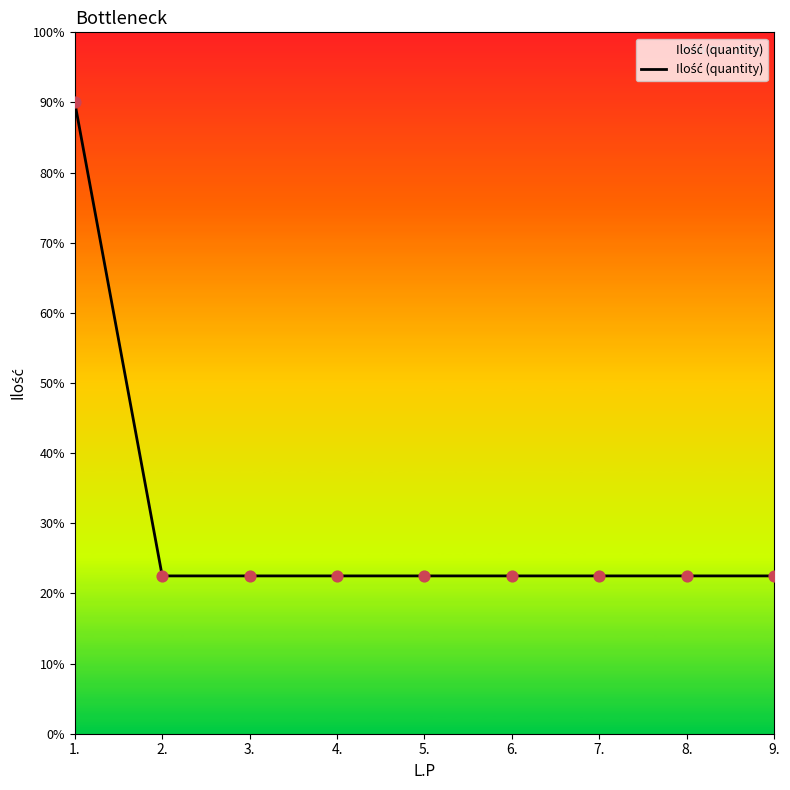

Between 9. and 2., which is larger?

9.